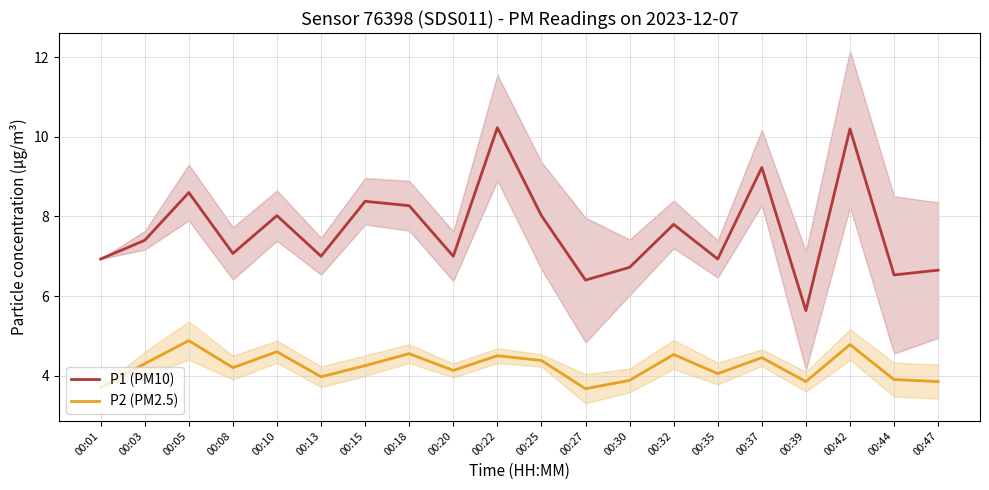

True or false: P2 (PM2.5) and P1 (PM10) cross at least once.

False